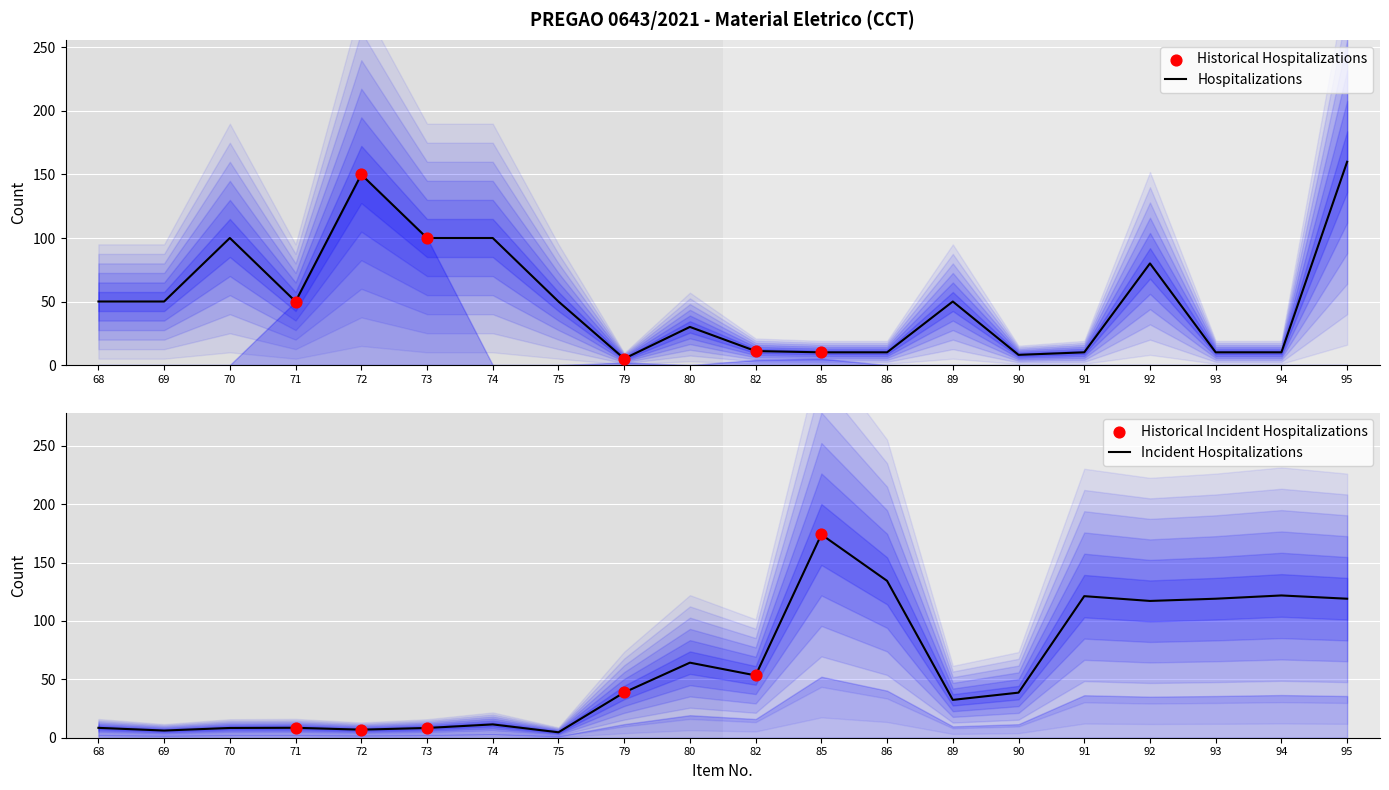

Which series reaches the maximum Y coordinate?

Preco Unitario